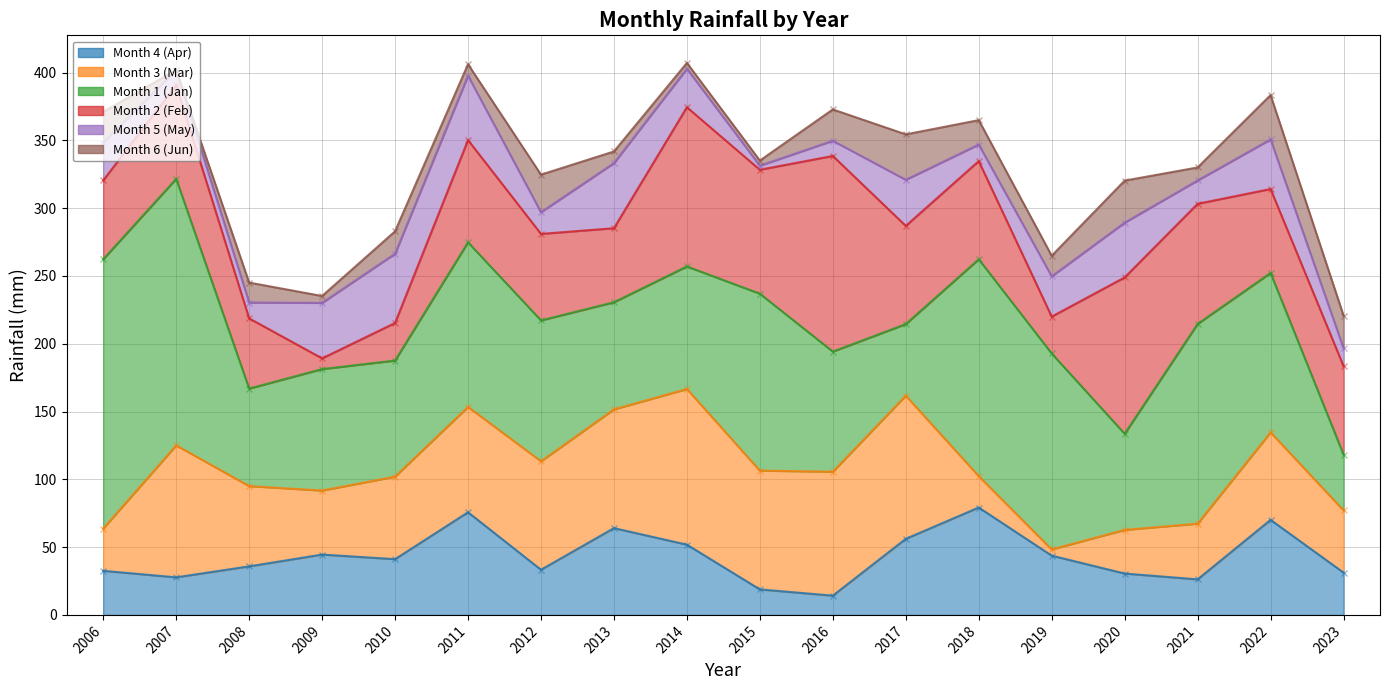

What is the maximum value shown in the chart?

198.6